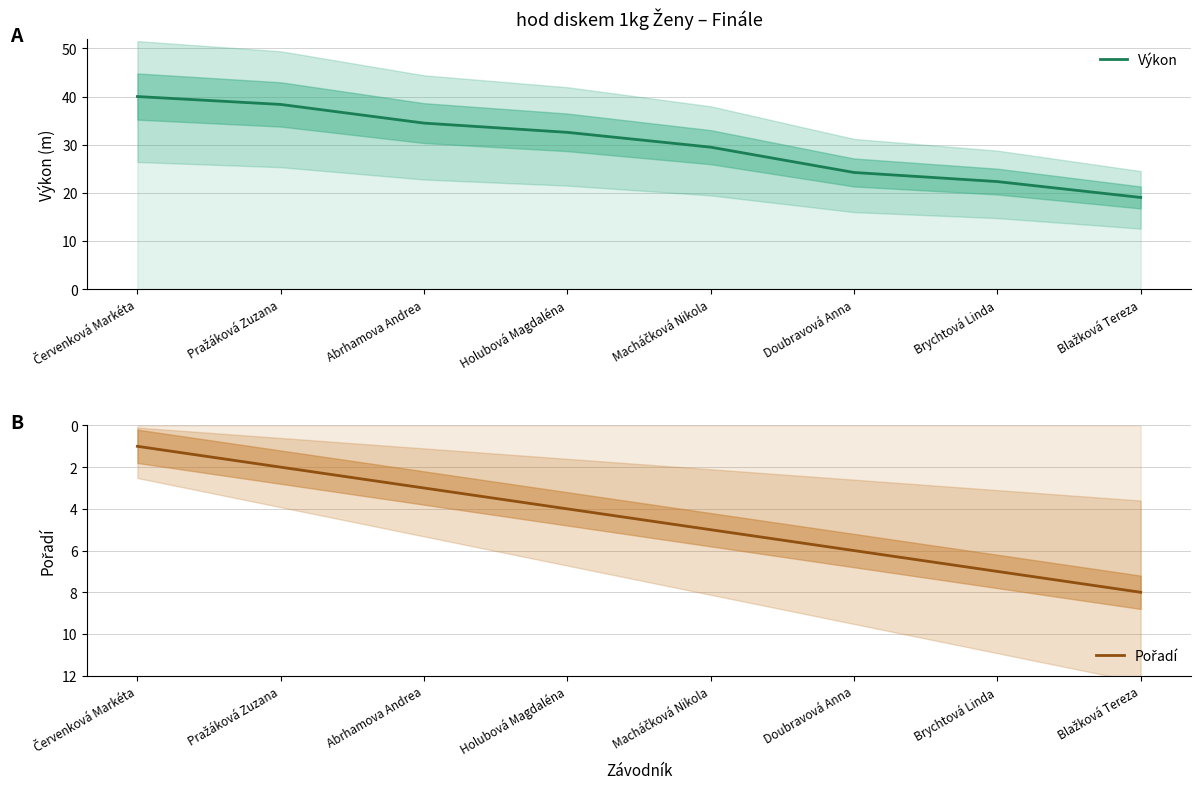

Reading left to right, extract all data points from this chart.

Výkon: Červenková Markéta=40.0	Pražáková Zuzana=38.4	Abrhamova Andrea=34.5	Holubová Magdaléna=32.6	Macháčková Nikola=29.5	Doubravová Anna=24.2	Brychtová Linda=22.3	Blažková Tereza=19.0
Pořadí: Červenková Markéta=1.0	Pražáková Zuzana=2.0	Abrhamova Andrea=3.0	Holubová Magdaléna=4.0	Macháčková Nikola=5.0	Doubravová Anna=6.0	Brychtová Linda=7.0	Blažková Tereza=8.0